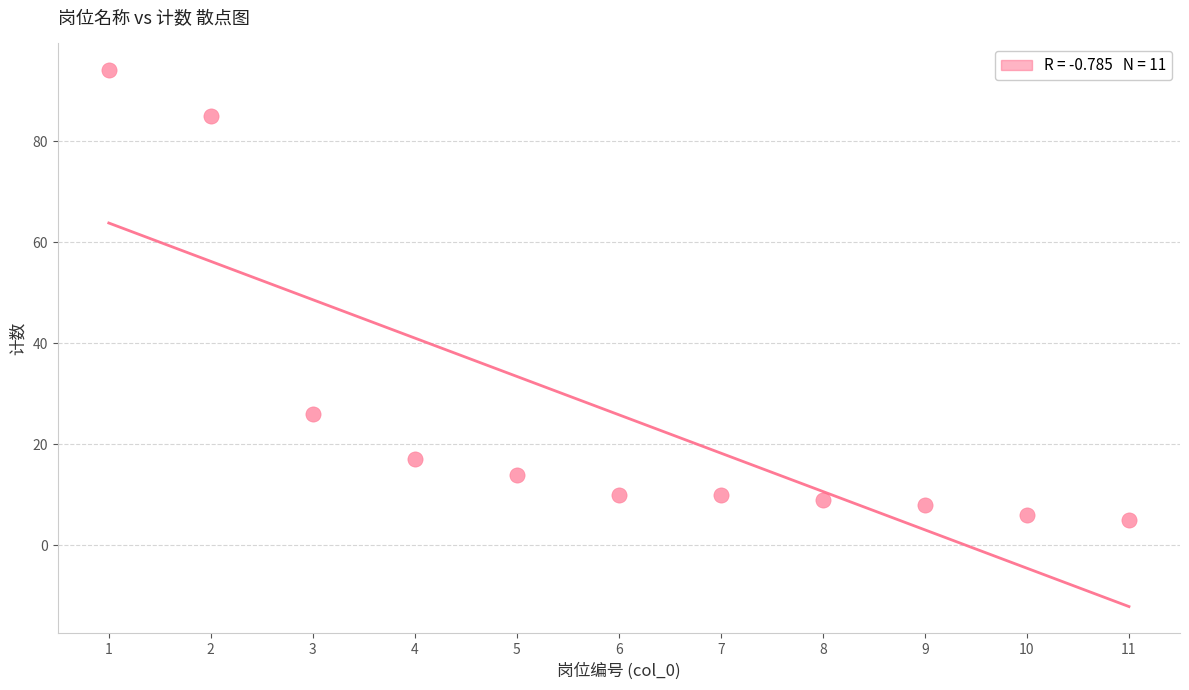

What is the average X value?

6